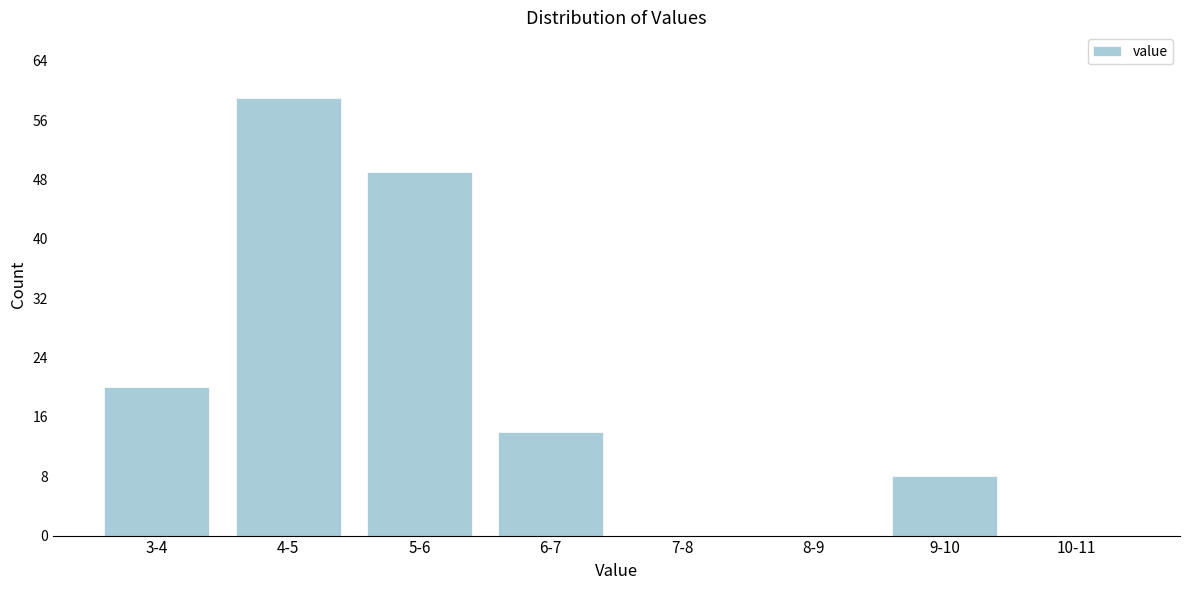

Reading right to left, list all the values displayed in this chart.

10-11=0	9-10=8	8-9=0	7-8=0	6-7=14	5-6=49	4-5=59	3-4=20